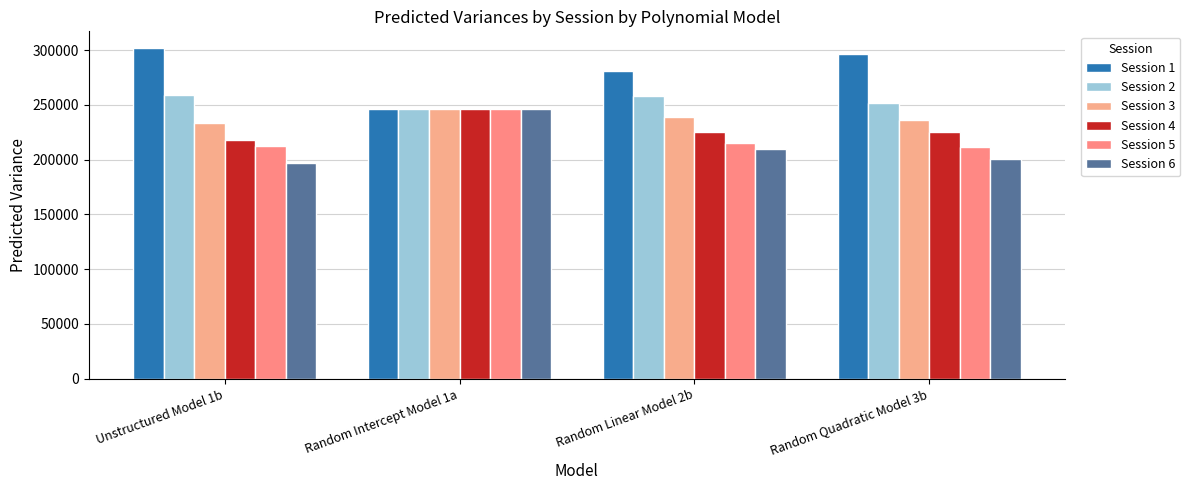

What is the total value across all series at Random Quadratic Model 3b?

1422074